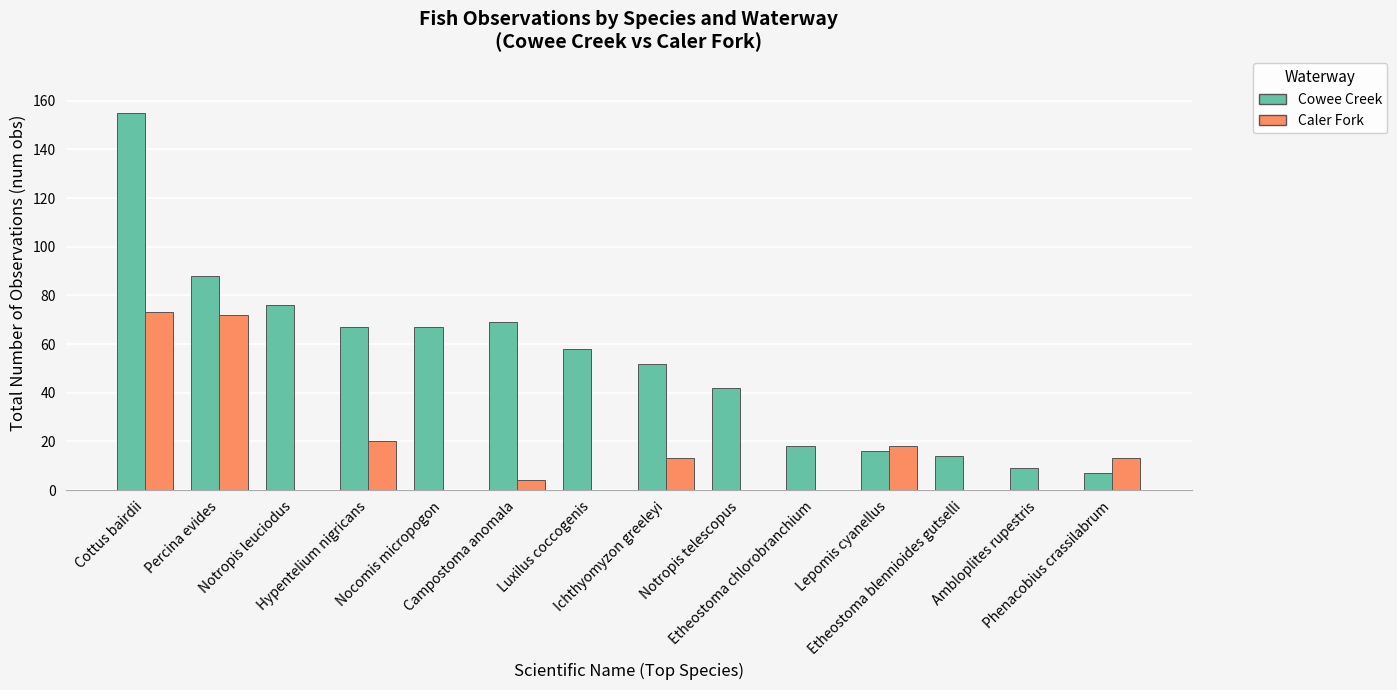

Reading left to right, list all the values displayed in this chart.

Cowee Creek: 155	88	76	67	67	69	58	52	42	18	16	14	9	7
Caler Fork: 73	72	0	20	0	4	0	13	0	0	18	0	0	13